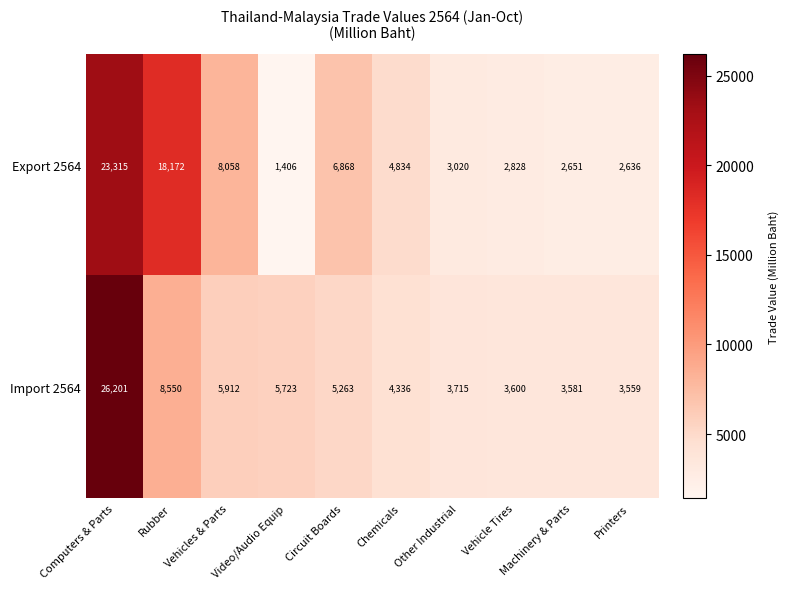

What is the average value of the Export 2564 series?

7379